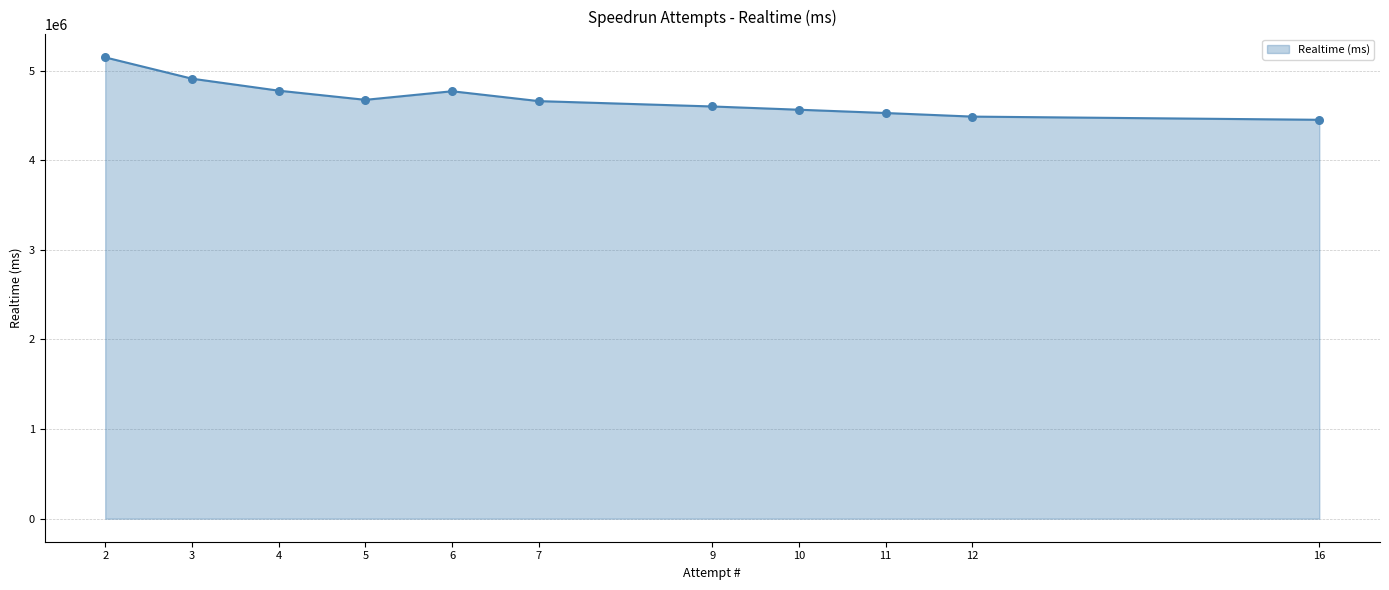

Approximately how many times larger is the value at 16 compared to 7?

1.0